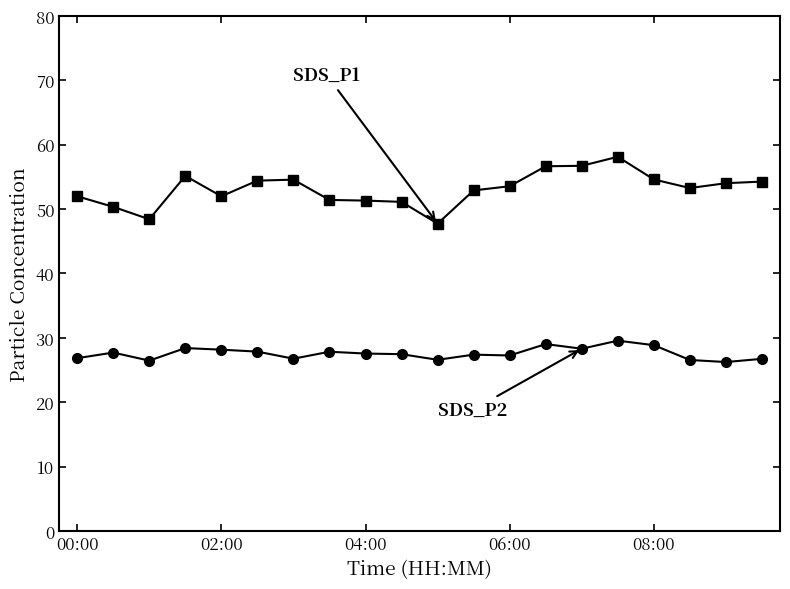

What is the minimum value shown in the chart?

26.2